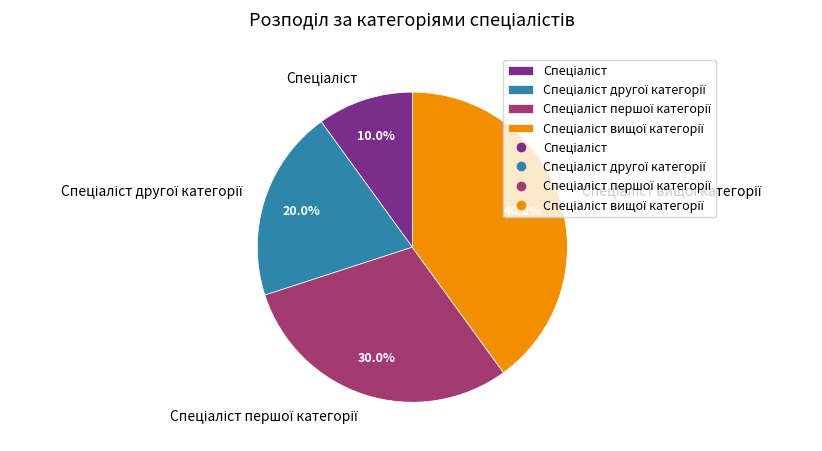

Is there a majority slice in this chart?

No